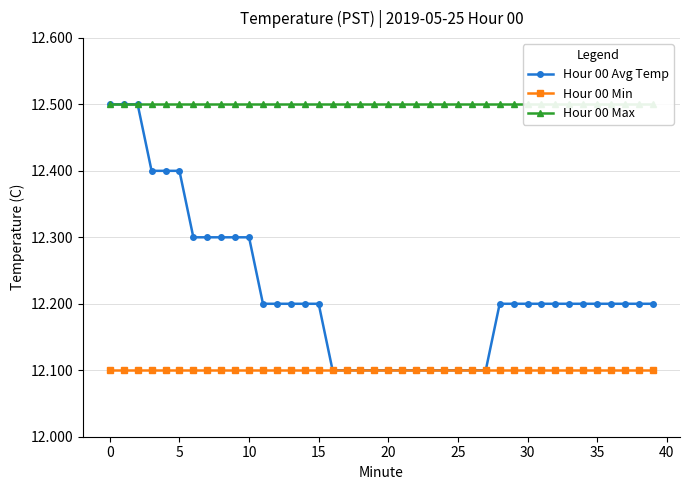

What is the highest value of the Hour 00 Avg Temp series?

12.5